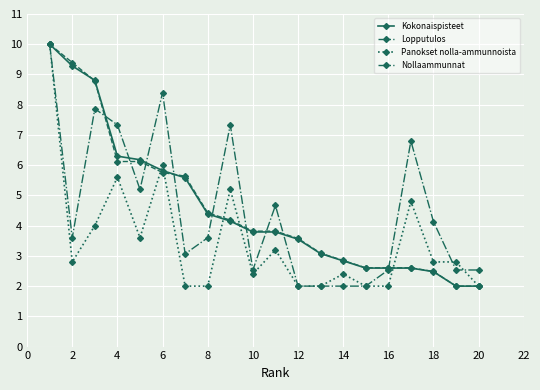

What are all the series names shown in the legend?

Kokonaispisteet, Lopputulos, Panokset nolla-ammunnoista, Nollaammunnat